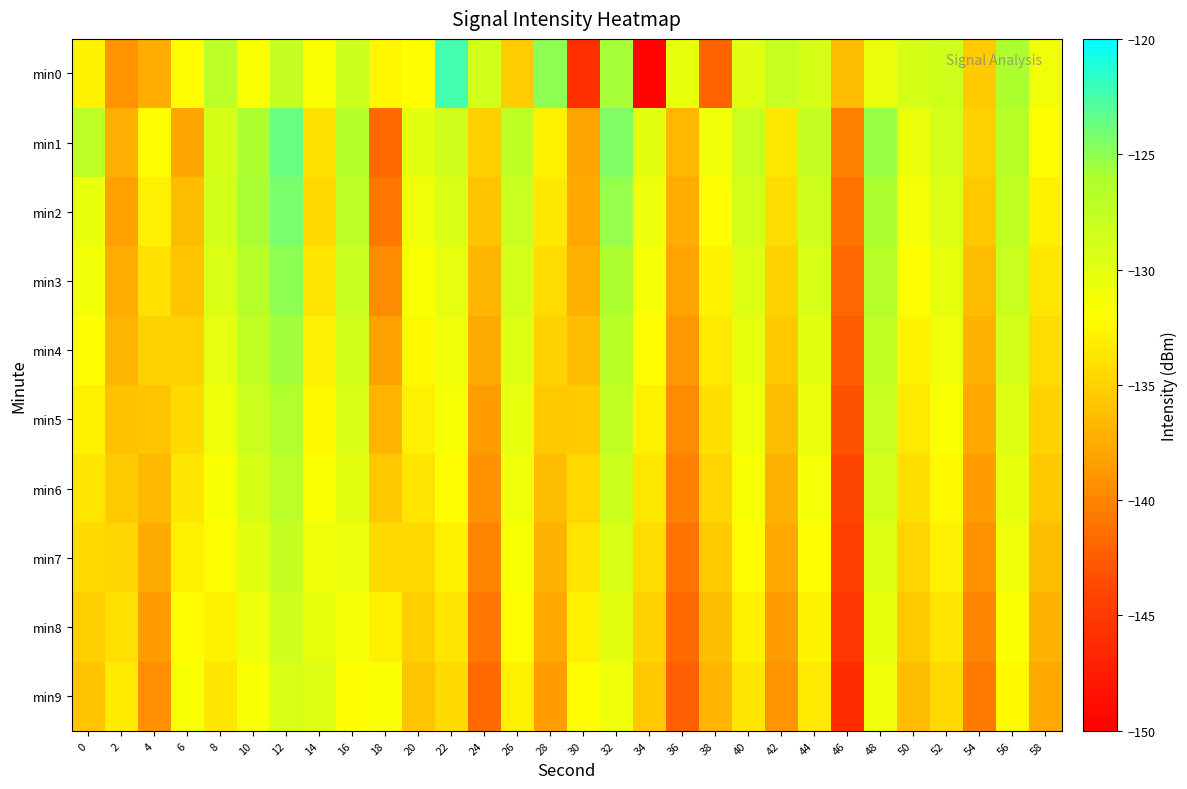

Between 10 and 12, which series saw the biggest shift?

min0